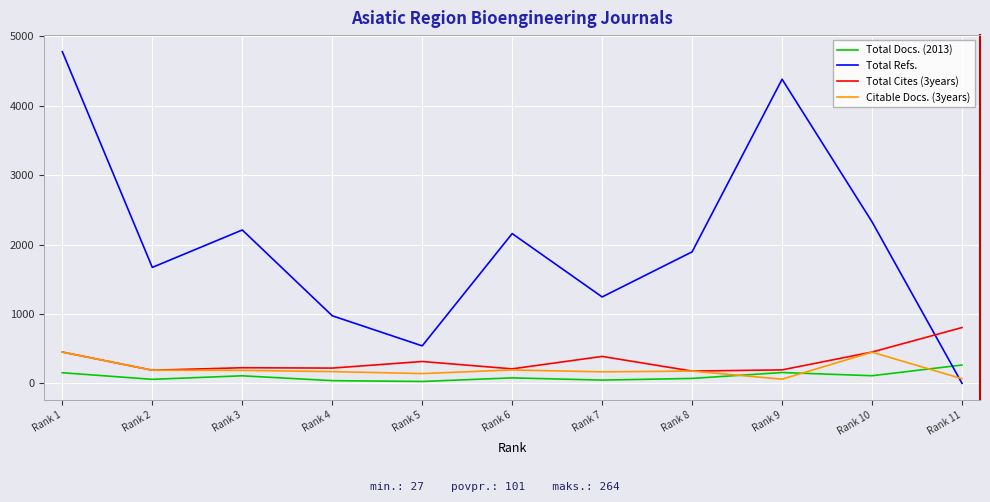

Which category has the highest value across all series?

Rank 1